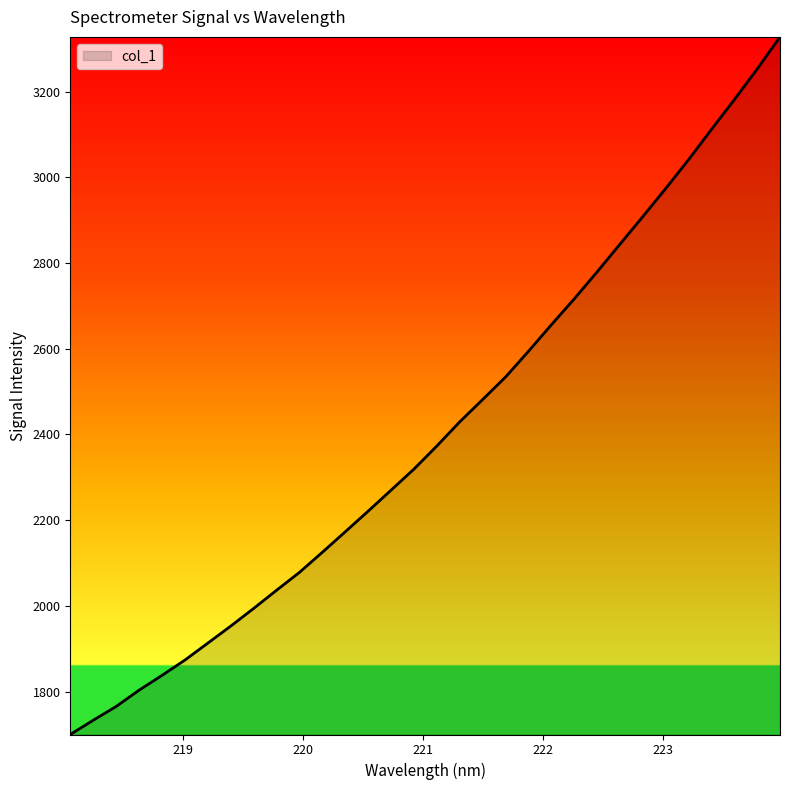

What is the greatest value displayed?

3328.1